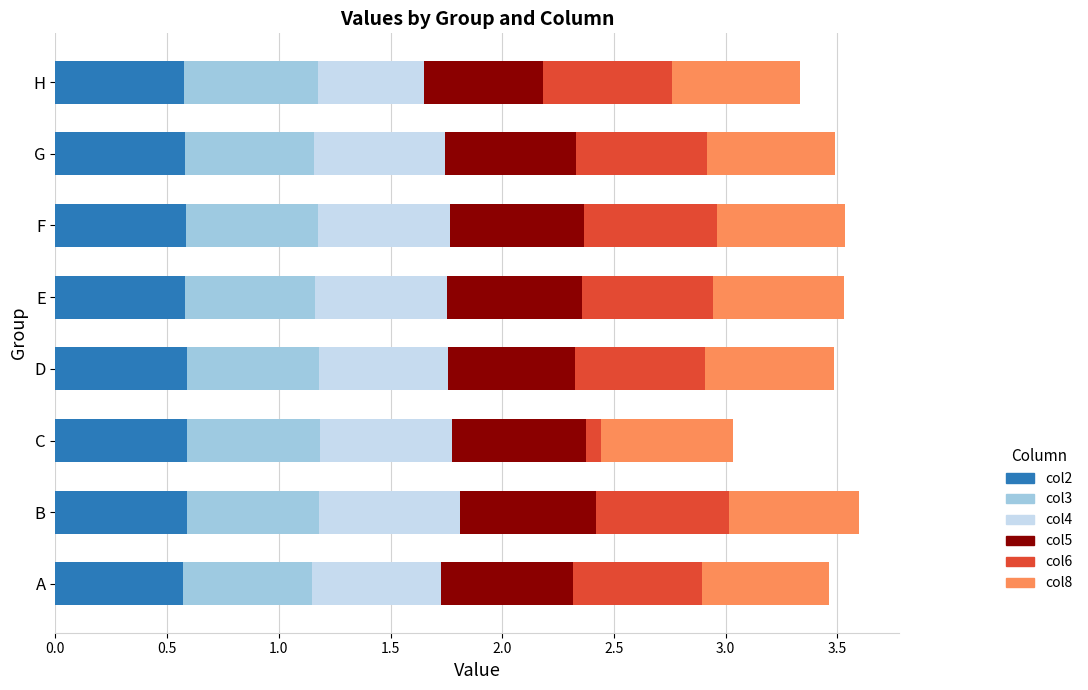

What is the highest value of the col2 series?

0.6